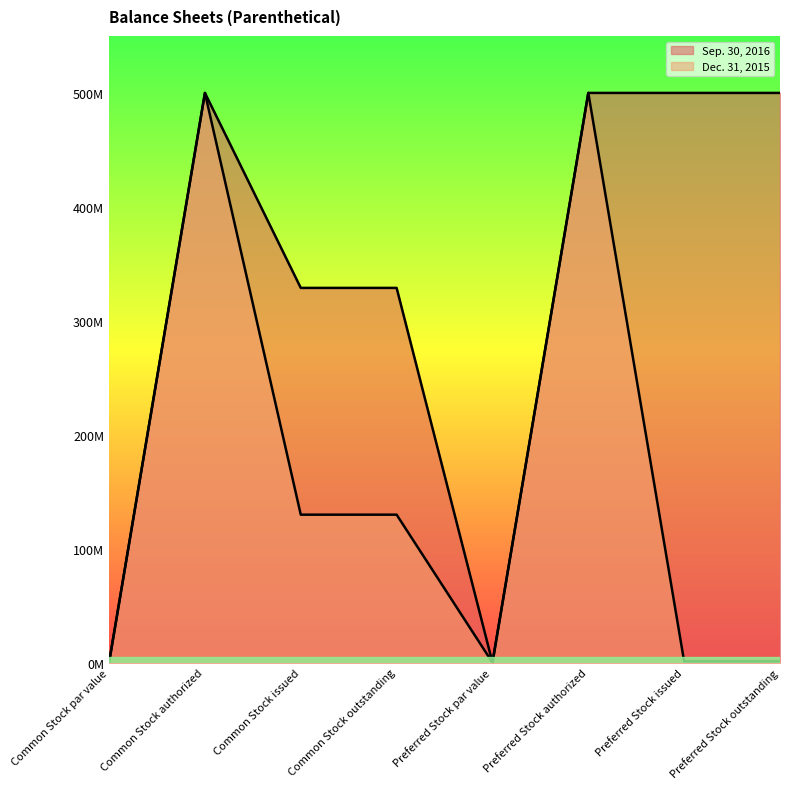

True or false: Dec. 31, 2015 and Sep. 30, 2016 intersect in this chart.

False